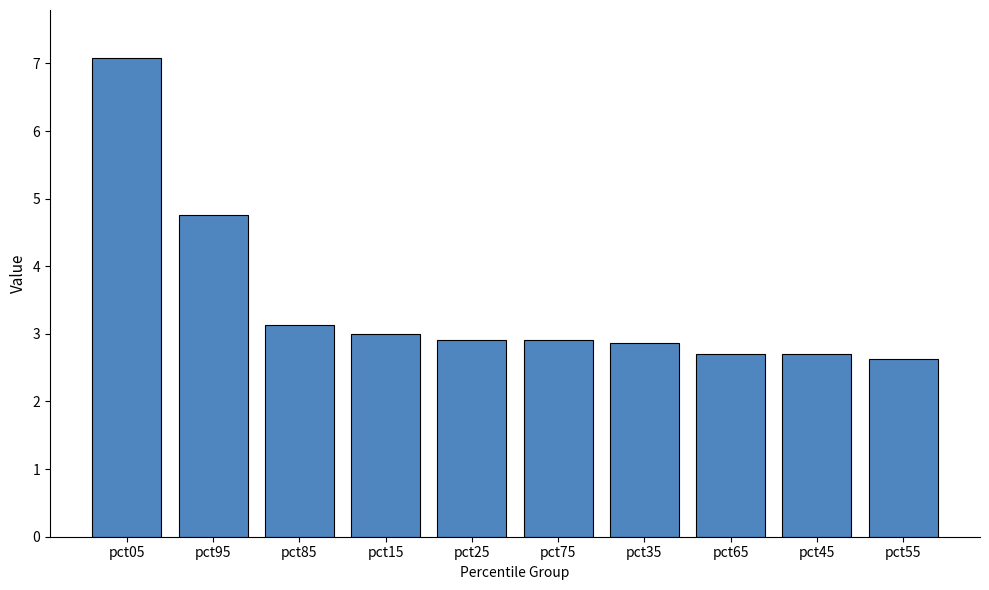

Reading right to left, what are all the values shown in this chart?

2.6	2.7	2.7	2.9	2.9	2.9	3.0	3.1	4.8	7.1